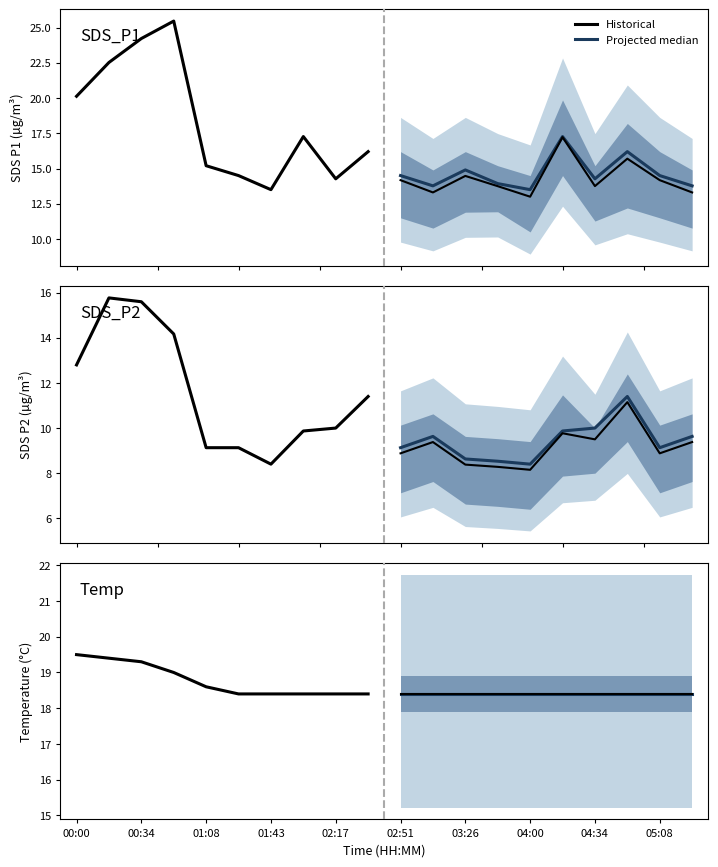

At how many categories does at least one series exceed 19?

3